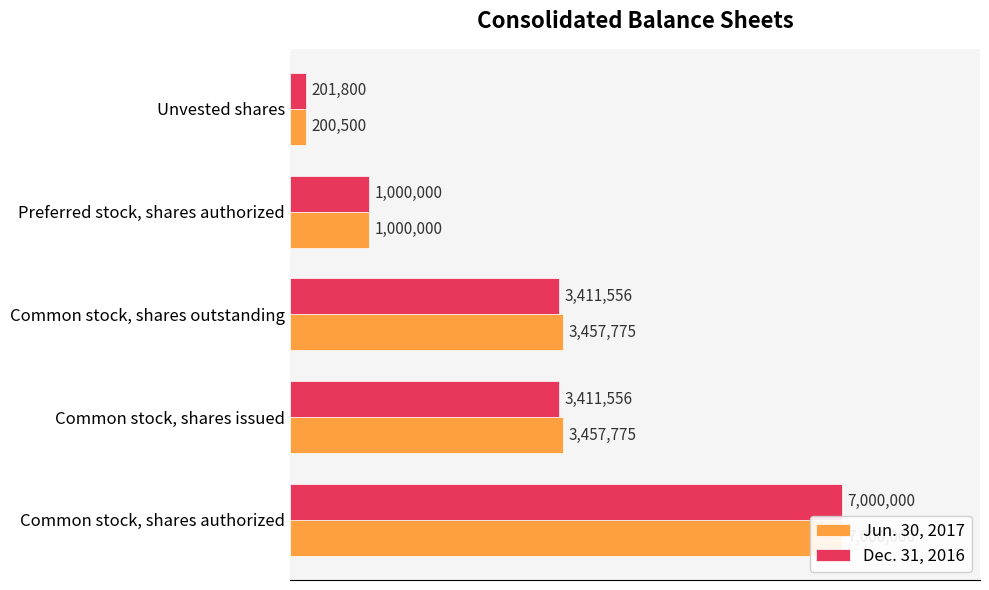

At Common stock, shares authorized, list the series in order from smallest to largest.

Jun. 30, 2017, Dec. 31, 2016